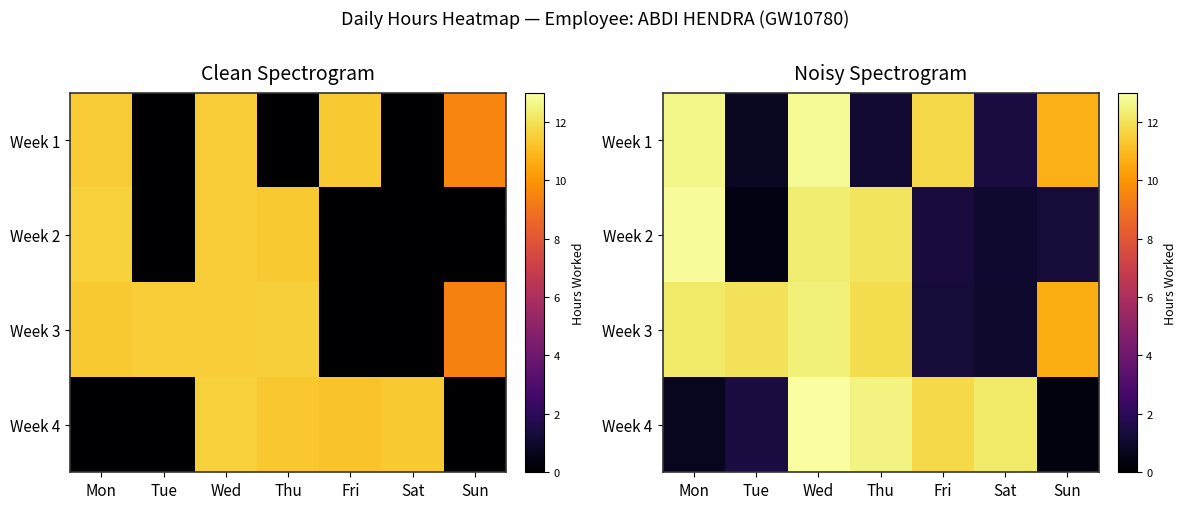

Is it true that Week 2 equals 12.8 at Mon?

True